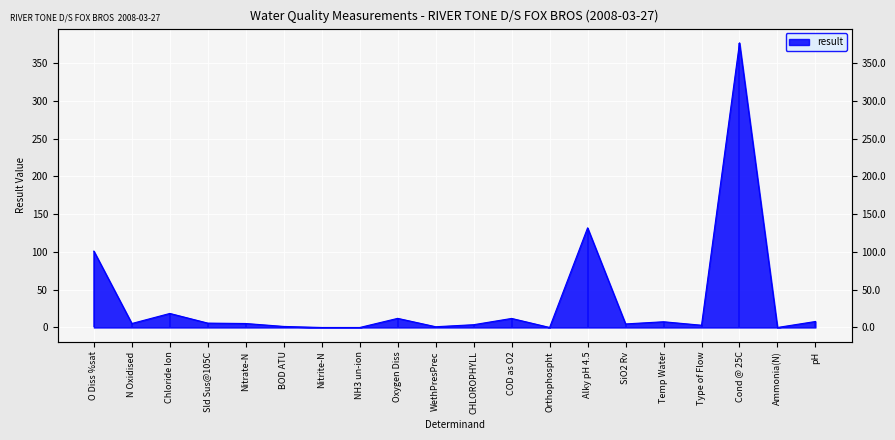

How many values are below 5?

9